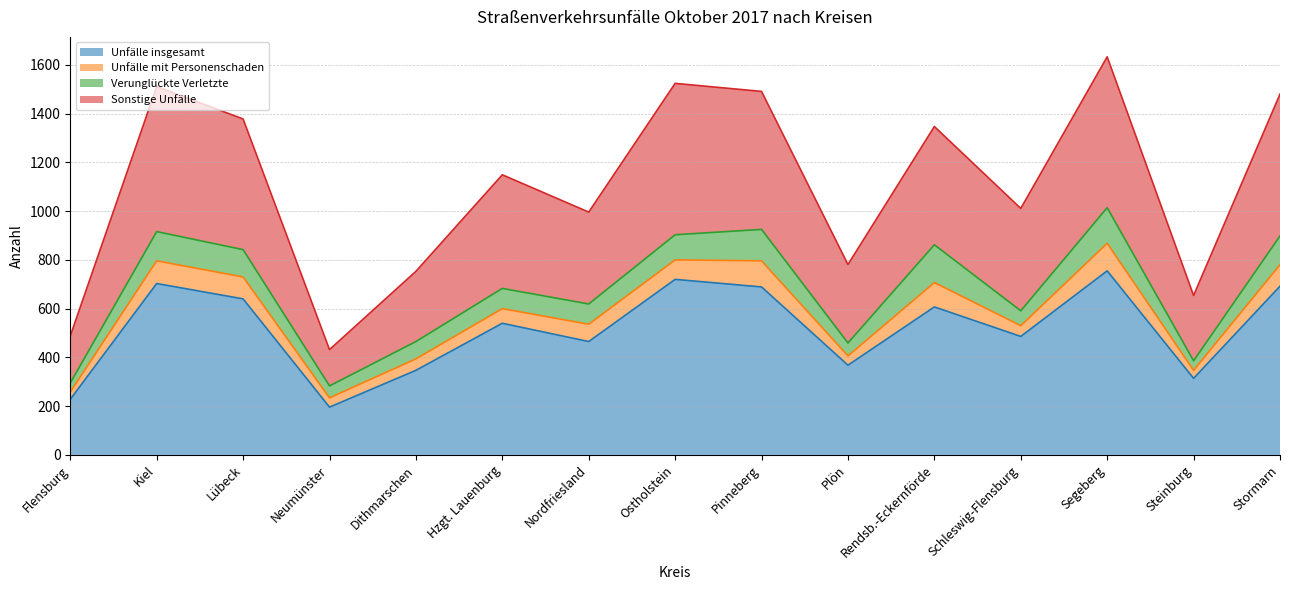

Where is the first local maximum for Sonstige Unfälle?

Kiel